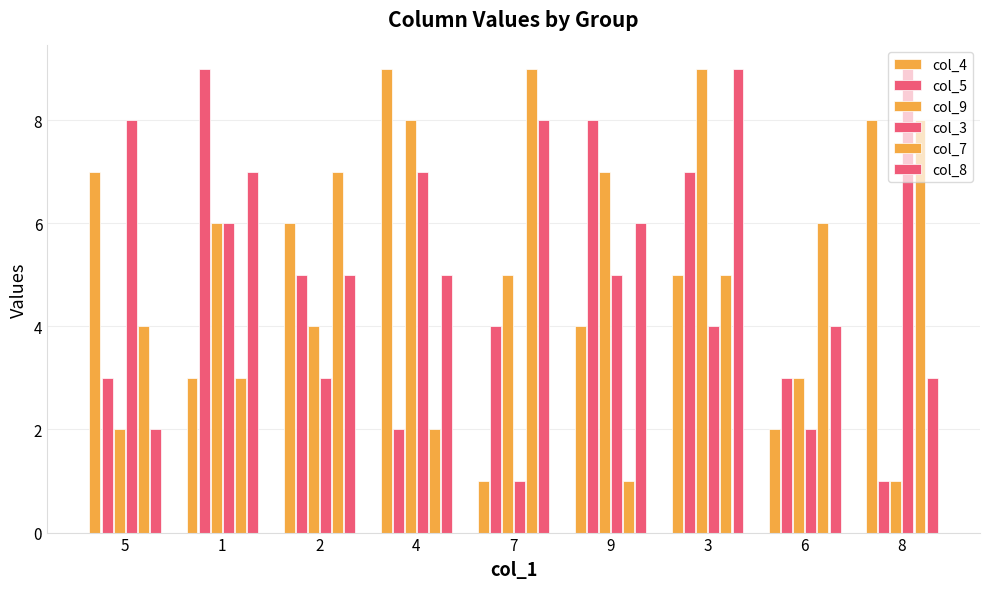

At how many categories does at least one series exceed 6?

8